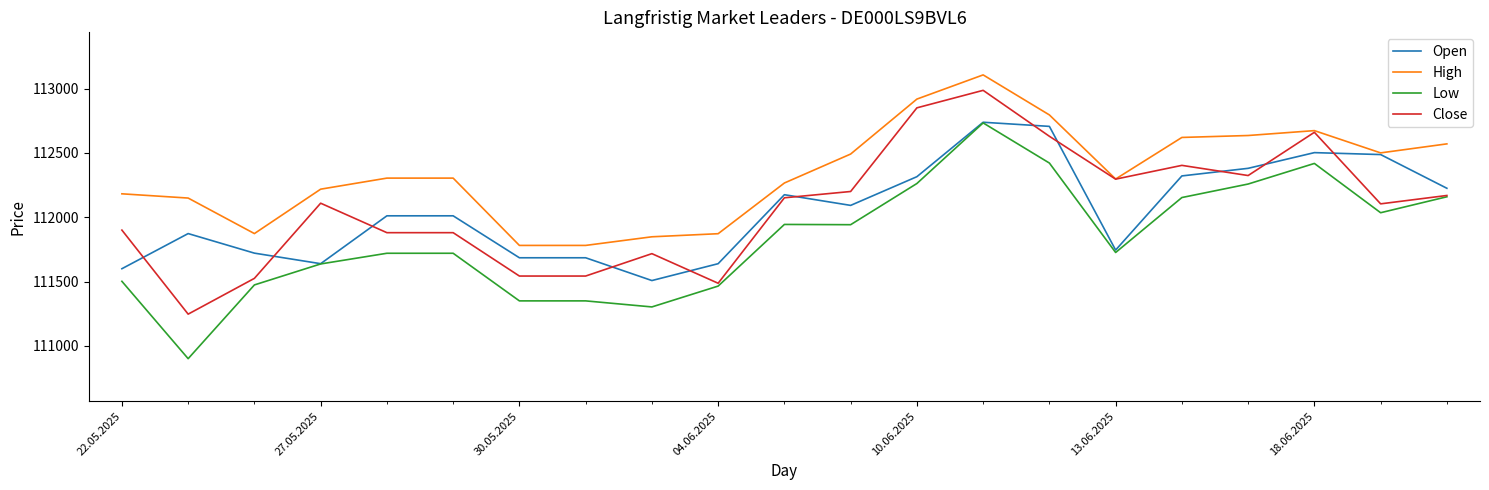

Which series has the widest spread of values?

Low